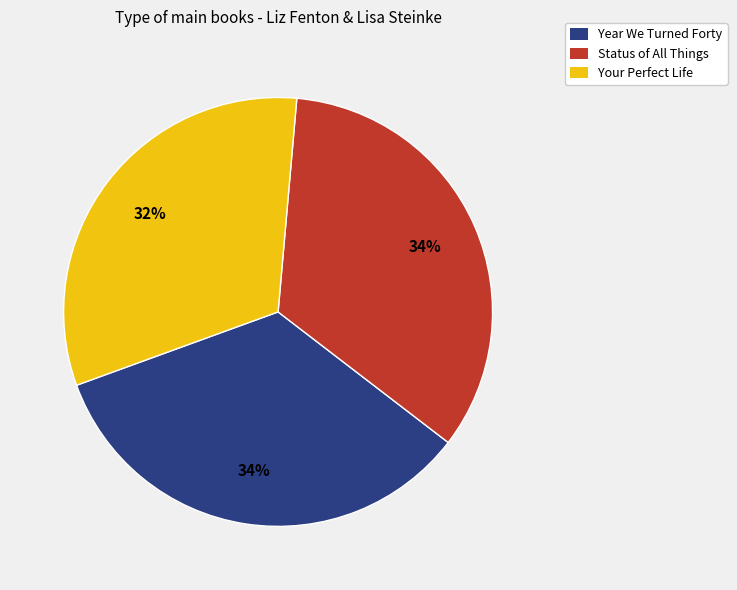

How many slices are in this pie chart?

3